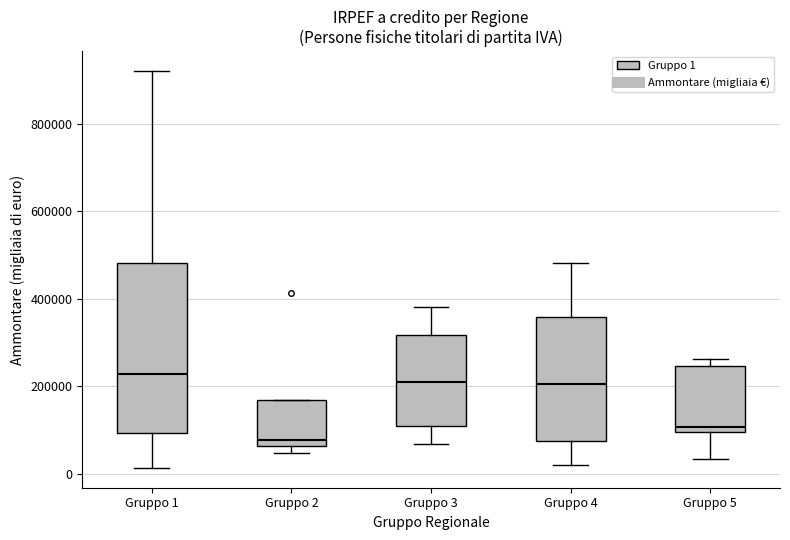

Reading left to right, read every box against the y-axis: the position of its median line, the range the box covers, and the ends of its whiskers. The values are not printed on the chart, so give them approximately, as read against the axis.

Gruppo 1: median 220000, box 100000 to 480000, whiskers 20000 to 920000
Gruppo 2: median 80000, box 60000 to 160000, whiskers 40000 to 160000
Gruppo 3: median 200000, box 100000 to 320000, whiskers 60000 to 380000
Gruppo 4: median 200000, box 80000 to 360000, whiskers 20000 to 480000
Gruppo 5: median 100000 (just above the box's lower edge), box 100000 to 240000, whiskers 40000 to 260000